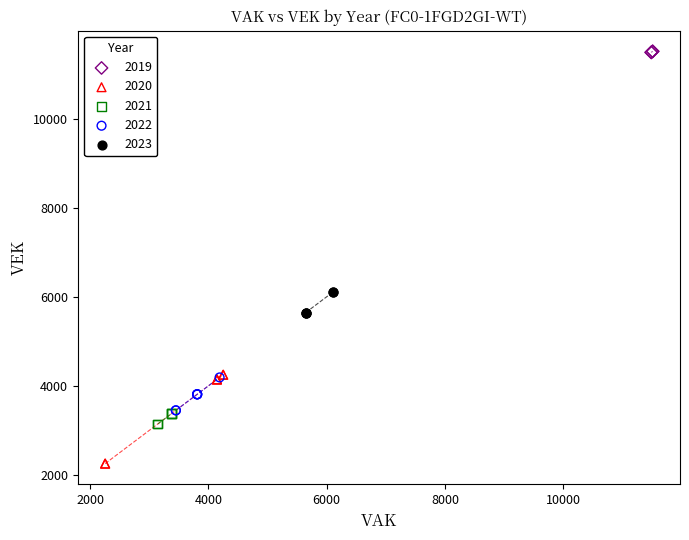

Which series has the widest spread of Y values?

2020